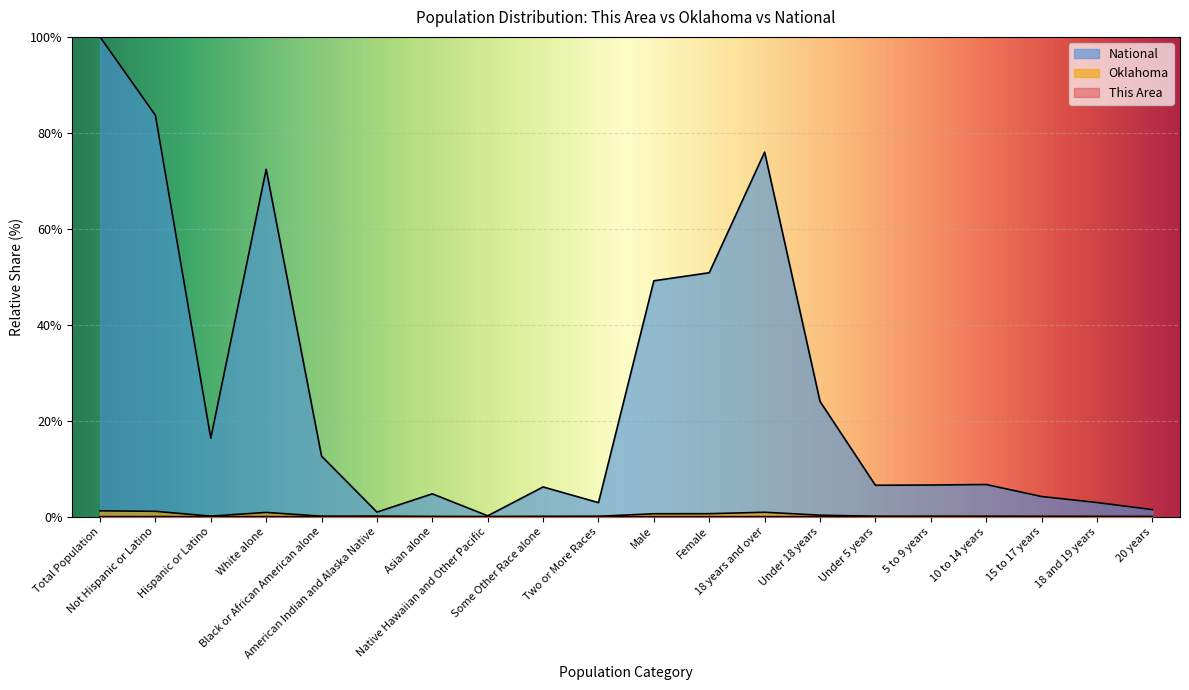

True or false: This Area and National intersect in this chart.

False